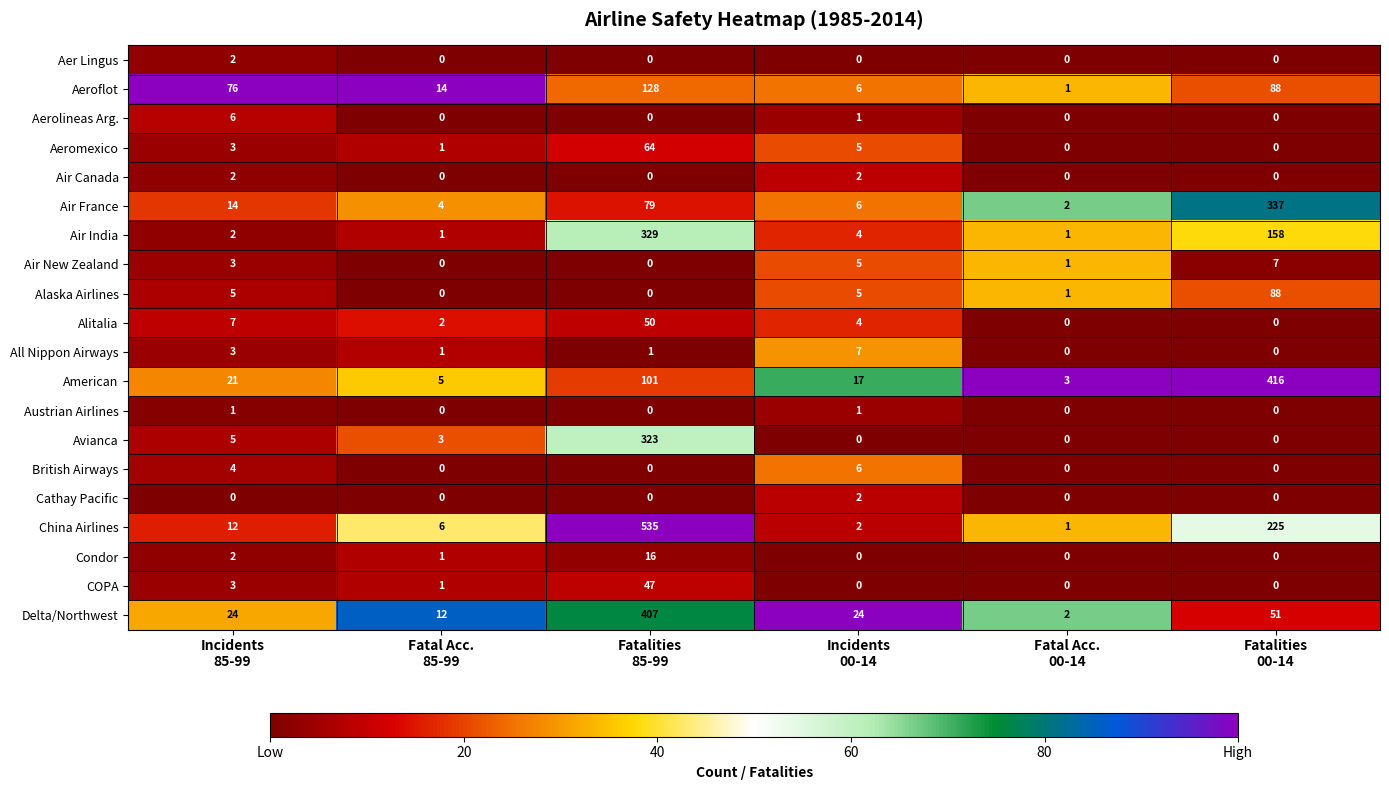

Which series has the largest range (max minus min)?

China Airlines